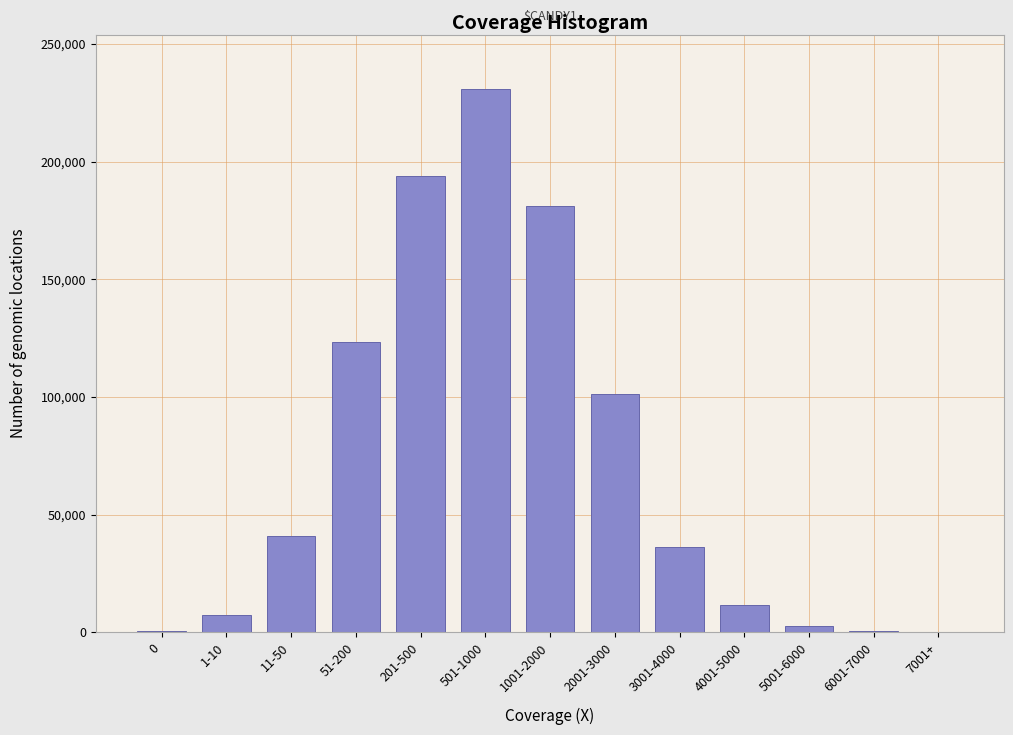

What is the greatest value displayed?

230805